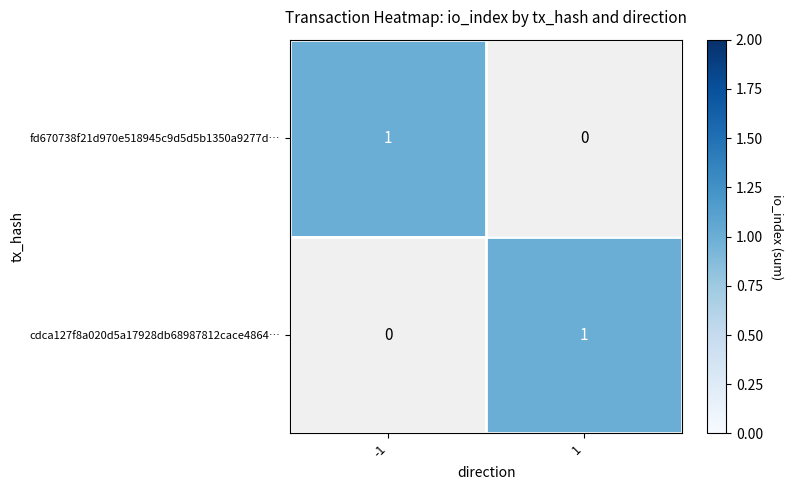

Between 0 and 1, which series saw the biggest shift?

fd670738f21d970e518945c9d5d5b1350a9277d